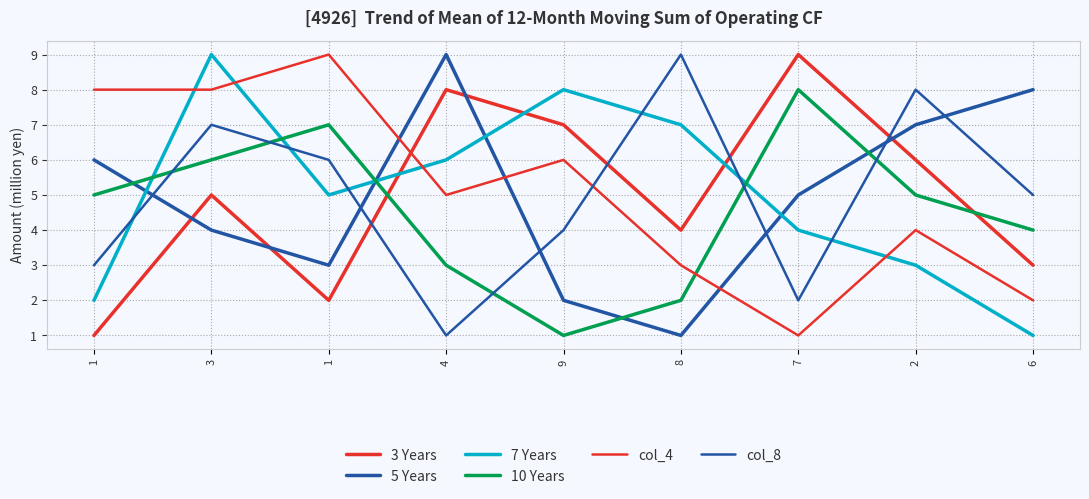

At which category does 5 Years reach its first local peak?

4